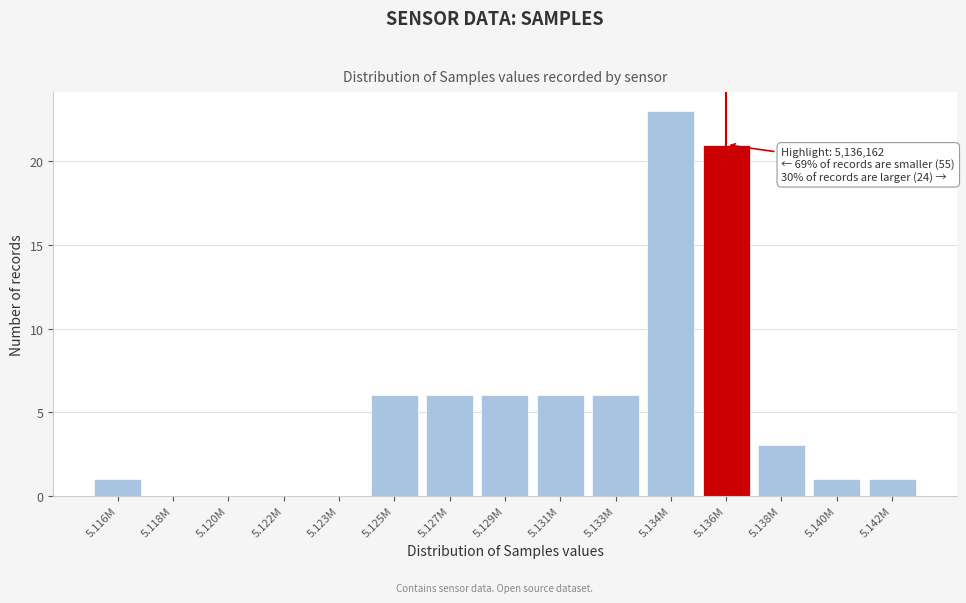

Reading right to left, transcribe all the data shown in this chart.

5.142M=1	5.140M=1	5.138M=3	5.136M=21	5.134M=23	5.133M=6	5.131M=6	5.129M=6	5.127M=6	5.125M=6	5.123M=0	5.122M=0	5.120M=0	5.118M=0	5.116M=1